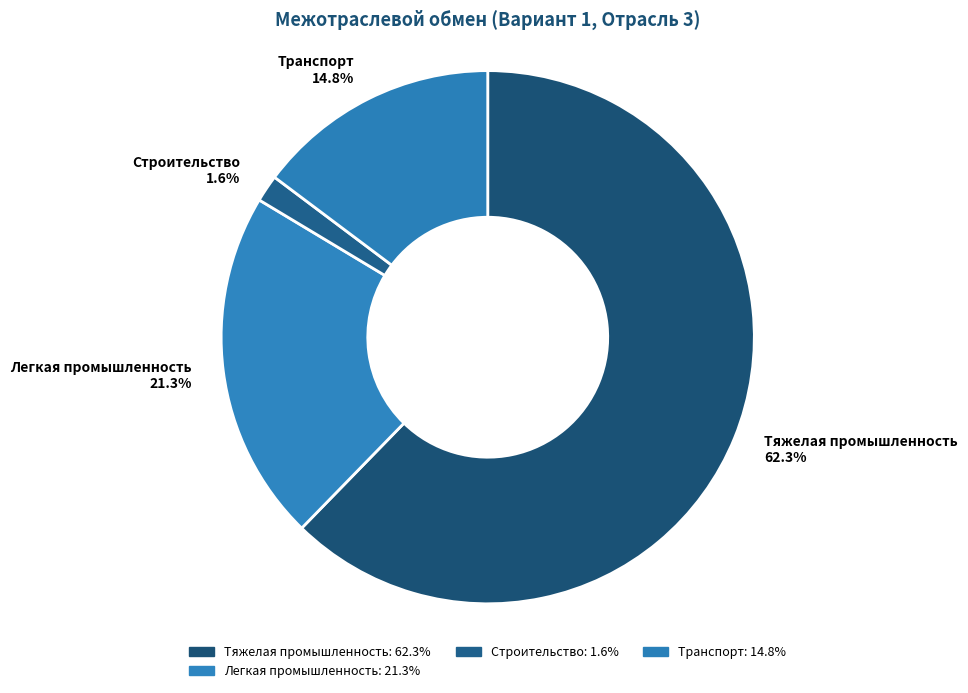

What is the smallest slice in the pie chart?

Строительство